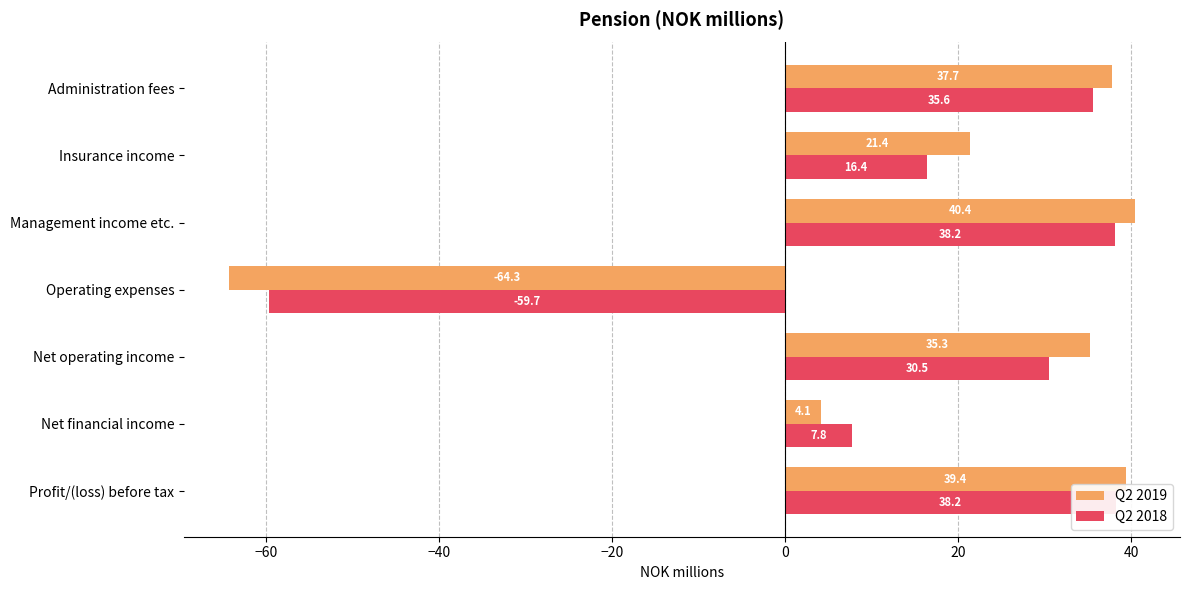

The Q2 2018 series shows -99.6 at Operating expenses. True or false?

False